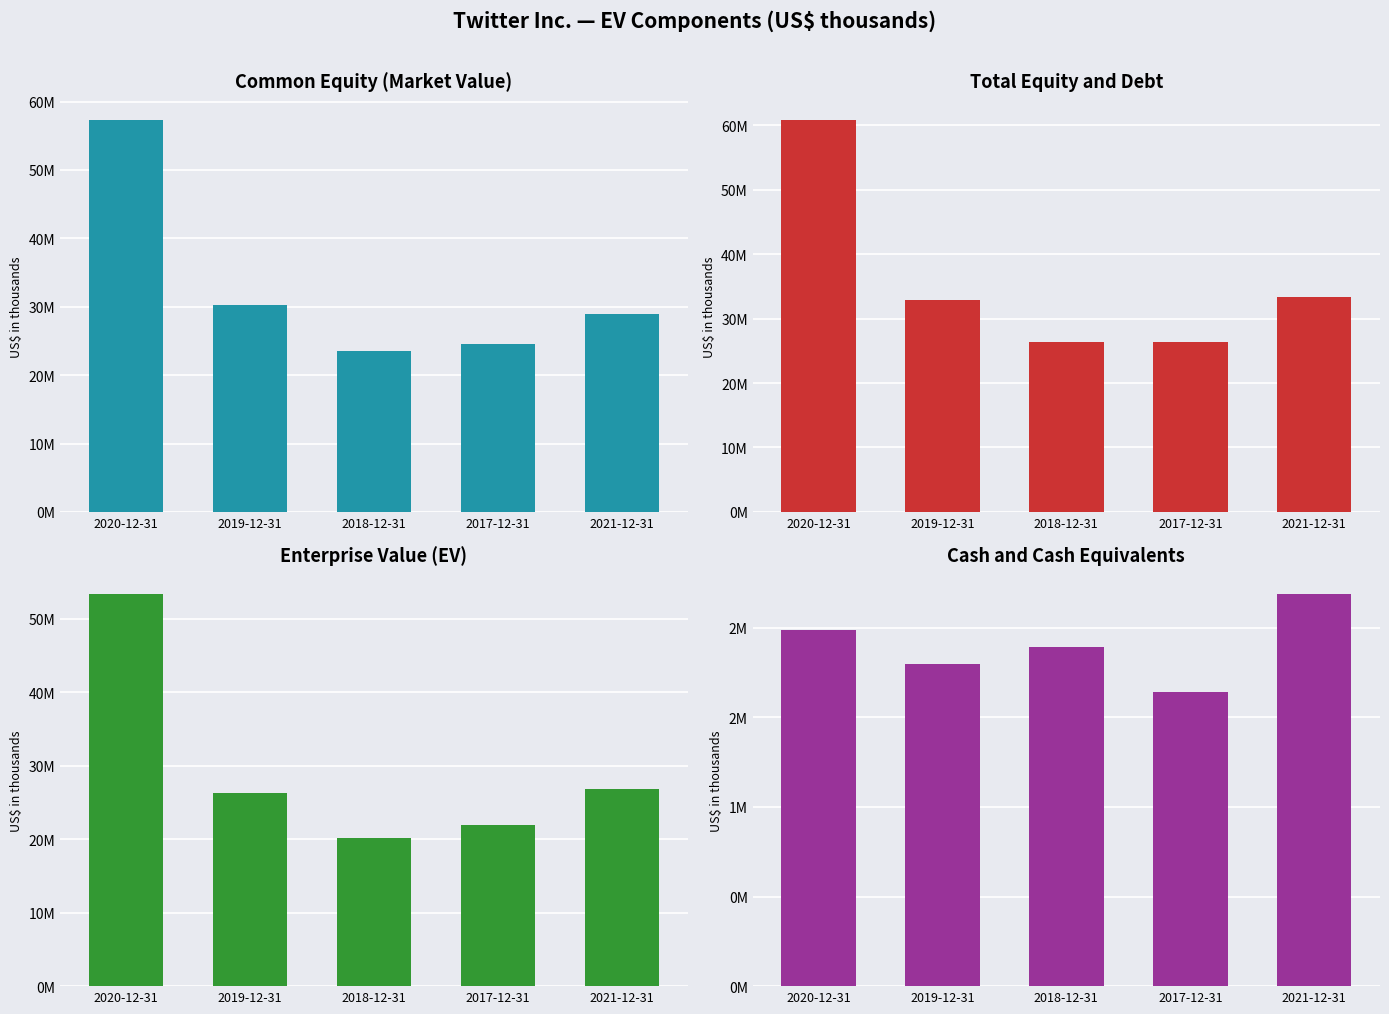

What is the difference between the Common equity (market value) values at 2020-12-31 and 2018-12-31?

33711844